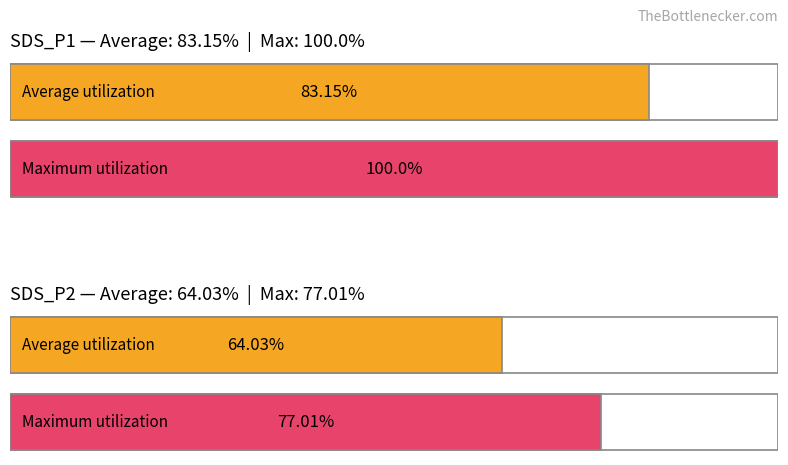

Is it true that Maximum utilization equals 87.6 at -56?

False